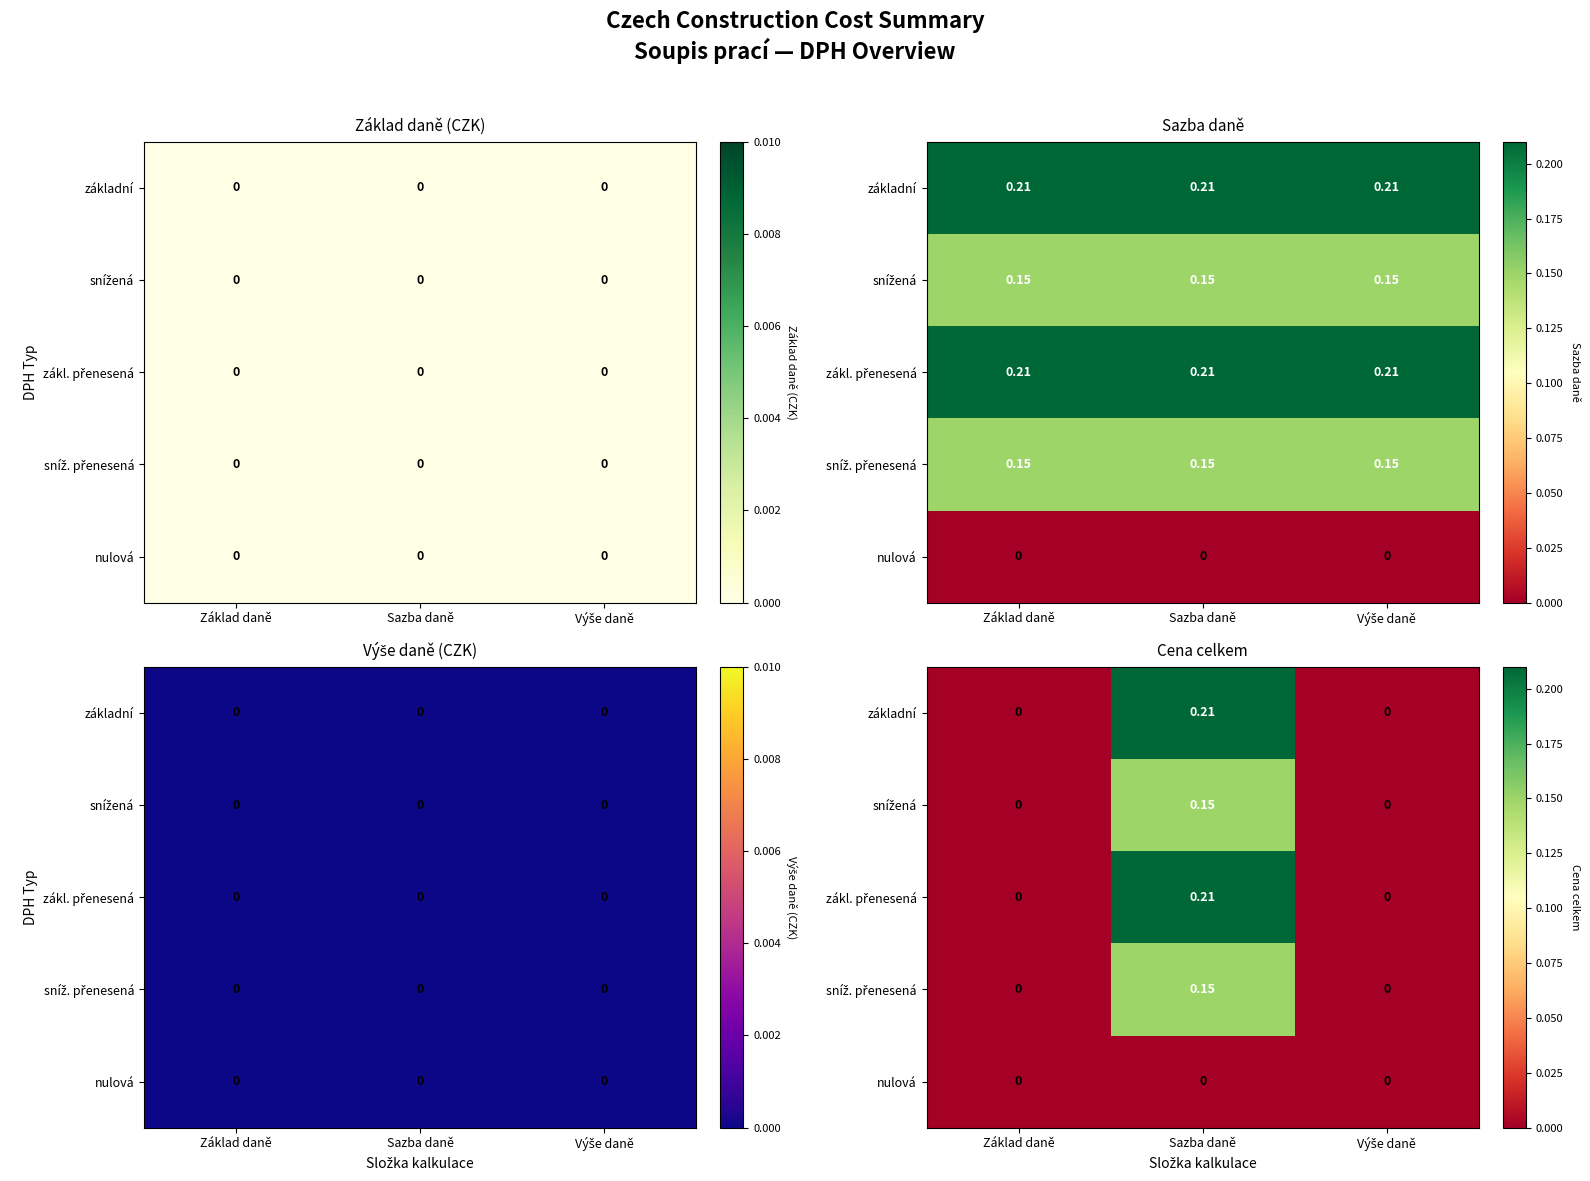

Which series changed the most between Sazba daně and Výše daně?

základní